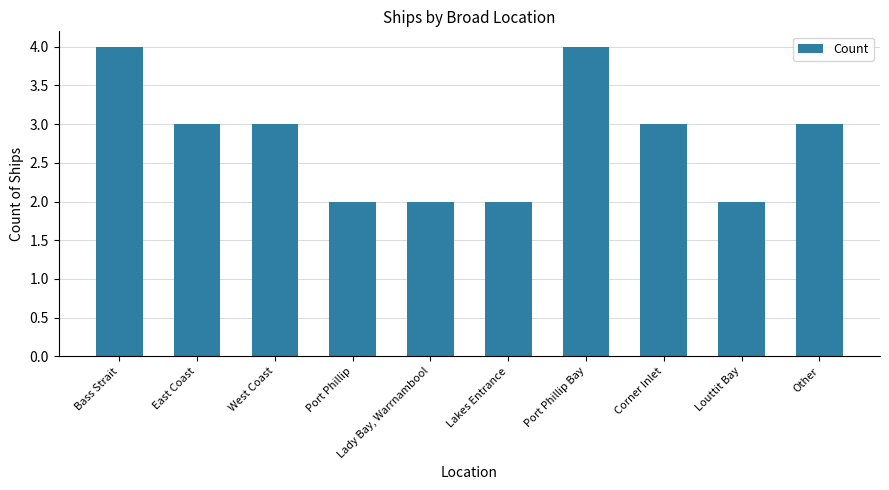

How many bars are there in total?

10